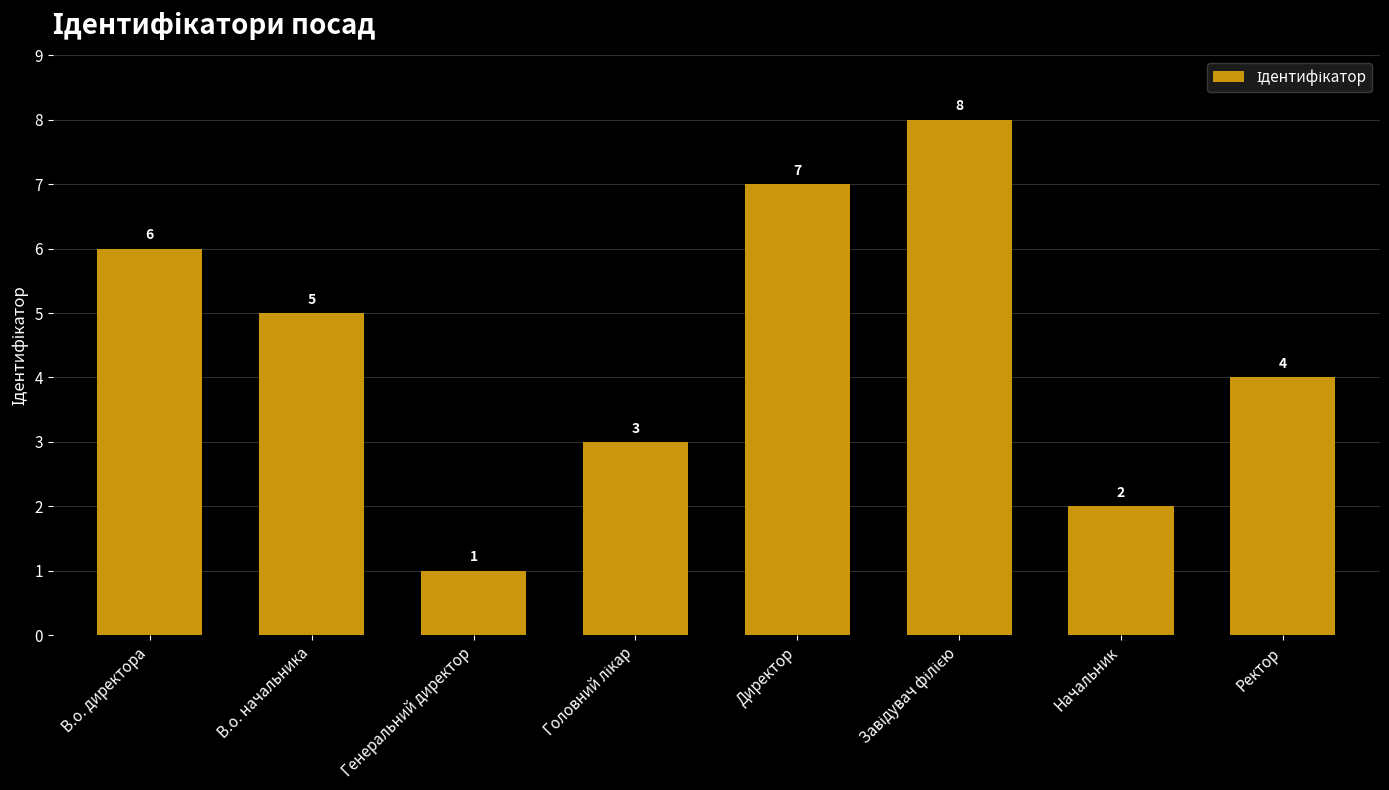

What is the difference between the maximum and second lowest values?

6